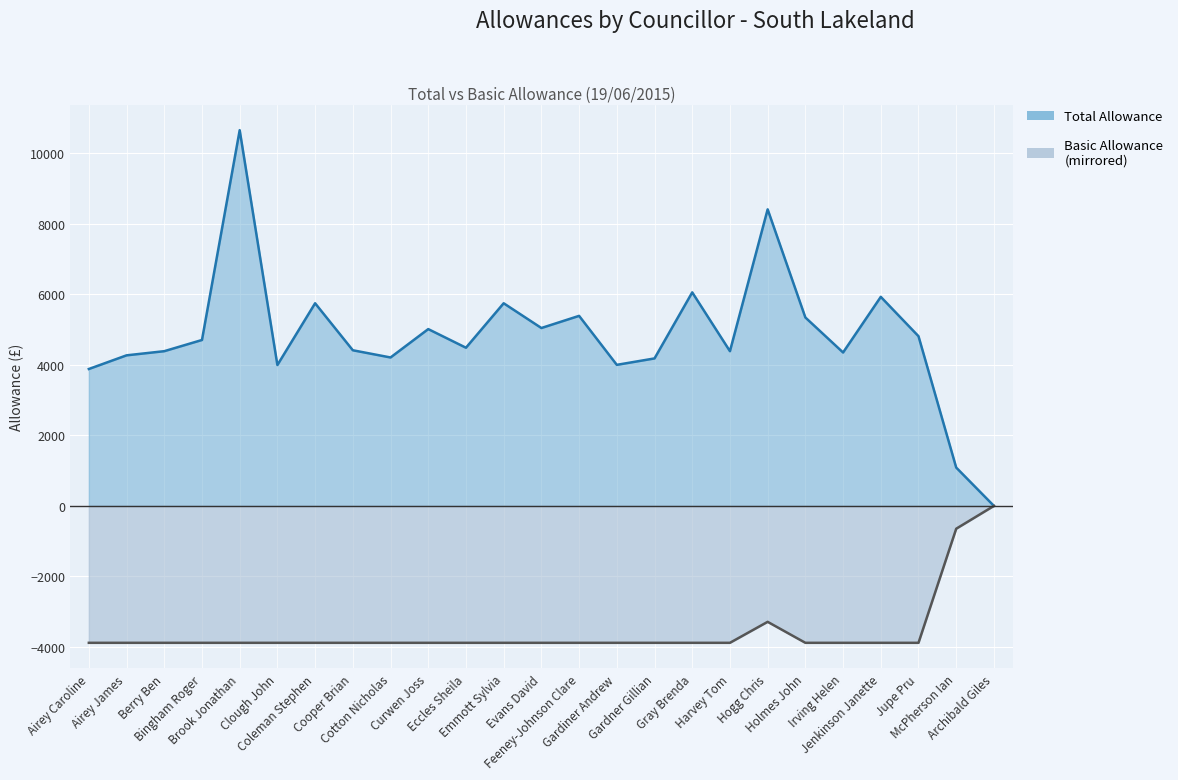

Rank the categories by Total value from highest to lowest.

Brook Jonathan, Hogg Chris, Gray Brenda, Jenkinson Janette, Coleman Stephen, Emmott Sylvia, Feeney-Johnson Clare, Holmes John, Evans David, Curwen Joss, Jupe Pru, Bingham Roger, Eccles Sheila, Cooper Brian, Berry Ben, Harvey Tom, Irving Helen, Airey James, Cotton Nicholas, Gardner Gillian, Gardiner Andrew, Clough John, Airey Caroline, McPherson Ian, Archibald Giles